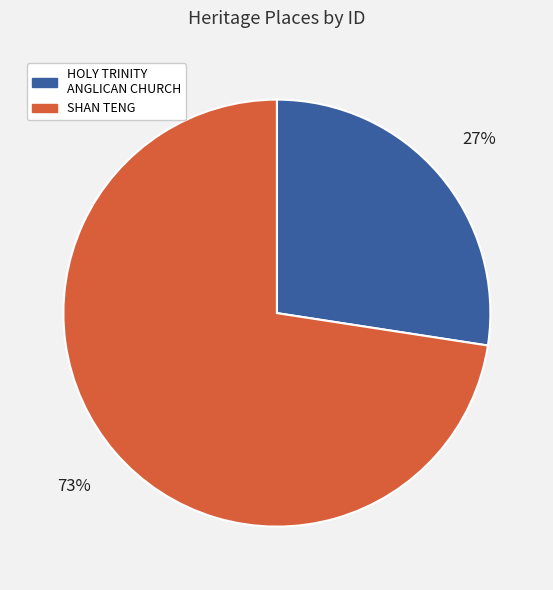

Is the sum of HOLY TRINITY ANGLICAN CHURCH and SHAN TENG greater than half?

Yes